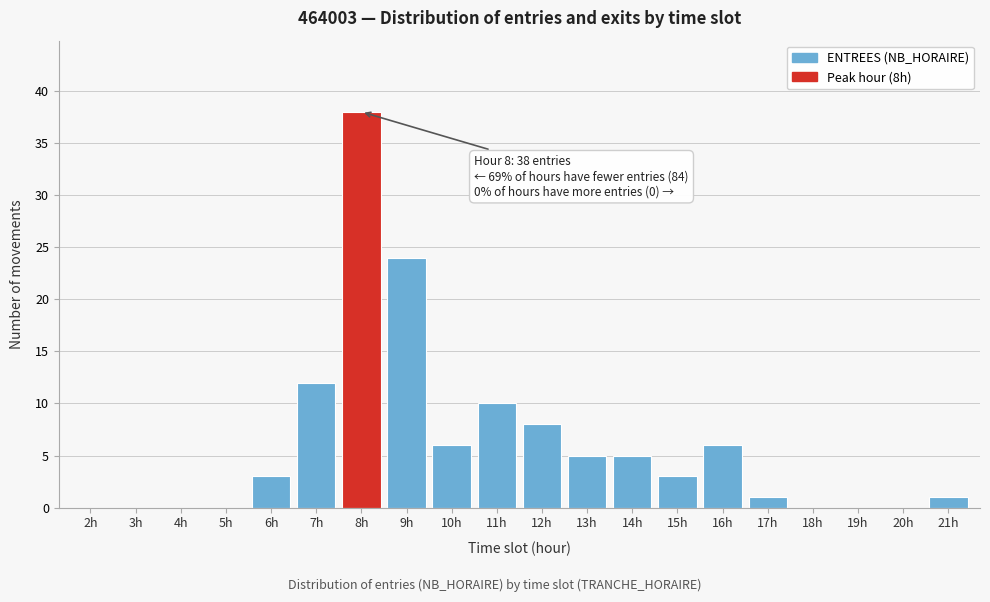

Reading right to left, list all the values displayed in this chart.

21h=1	20h=0	19h=0	18h=0	17h=1	16h=6	15h=3	14h=5	13h=5	12h=8	11h=10	10h=6	9h=24	8h=38	7h=12	6h=3	5h=0	4h=0	3h=0	2h=0